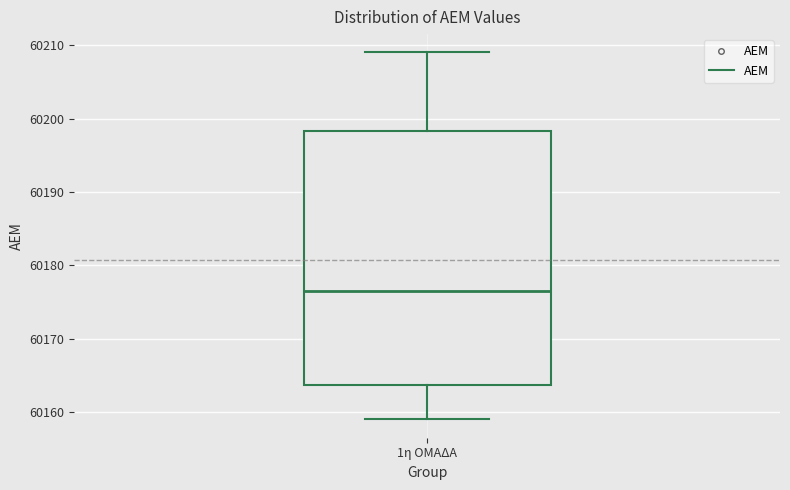

Read this box plot against the y-axis: the position of the median line, the range covered by the box, and the ends of both whiskers. The values are not printed on the chart, so give them approximately, as read against the axis.

median 60177, box 60164 to 60198, whiskers 60159 to 60209